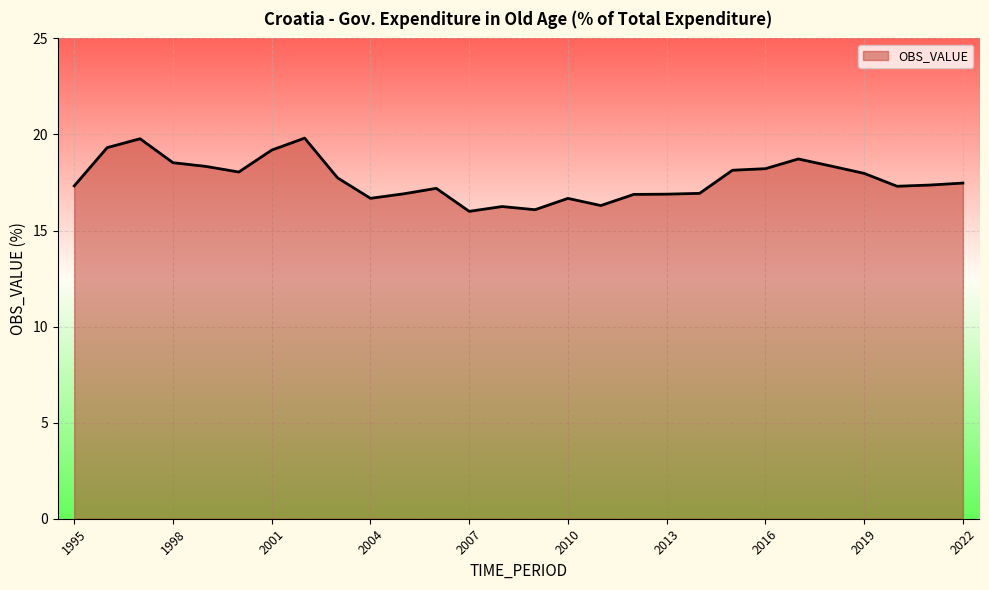

What is the greatest value displayed?

19.8